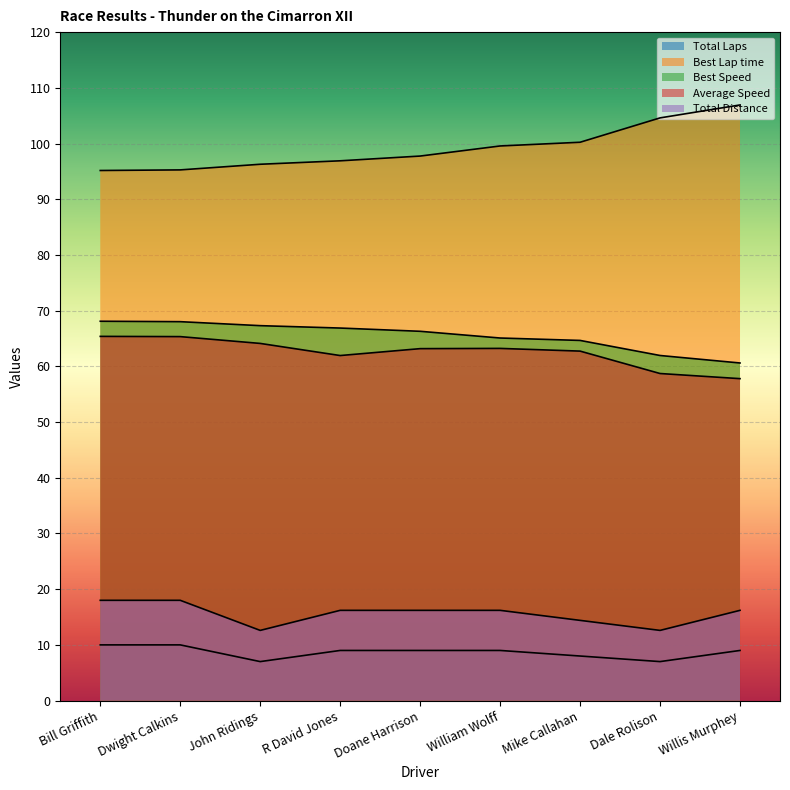

At which category does Average Speed reach its first local peak?

William Wolff